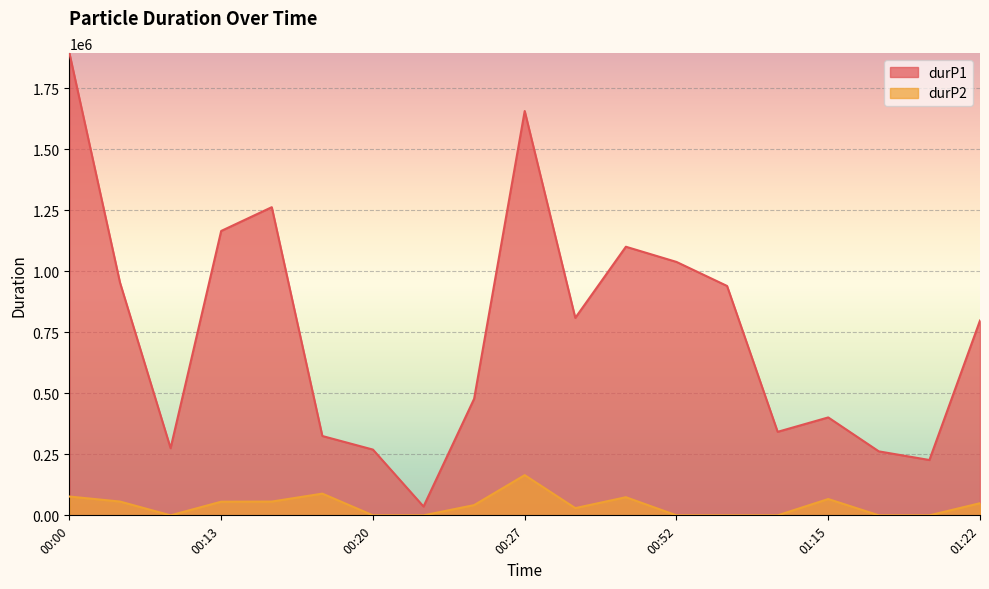

At which category is the sum across all series the highest?

00:00